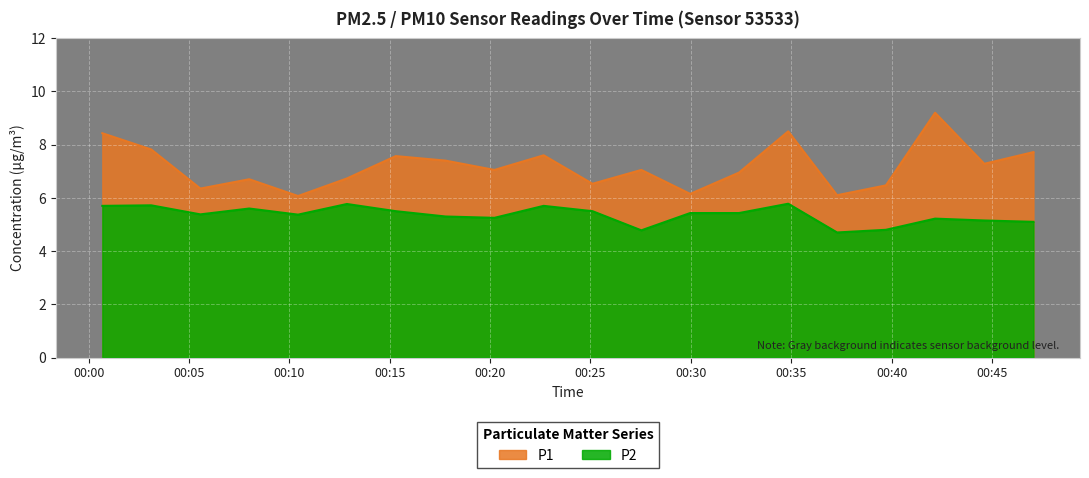

What value does the P1 series have at 2022-08-25T00:08:00?

6.7